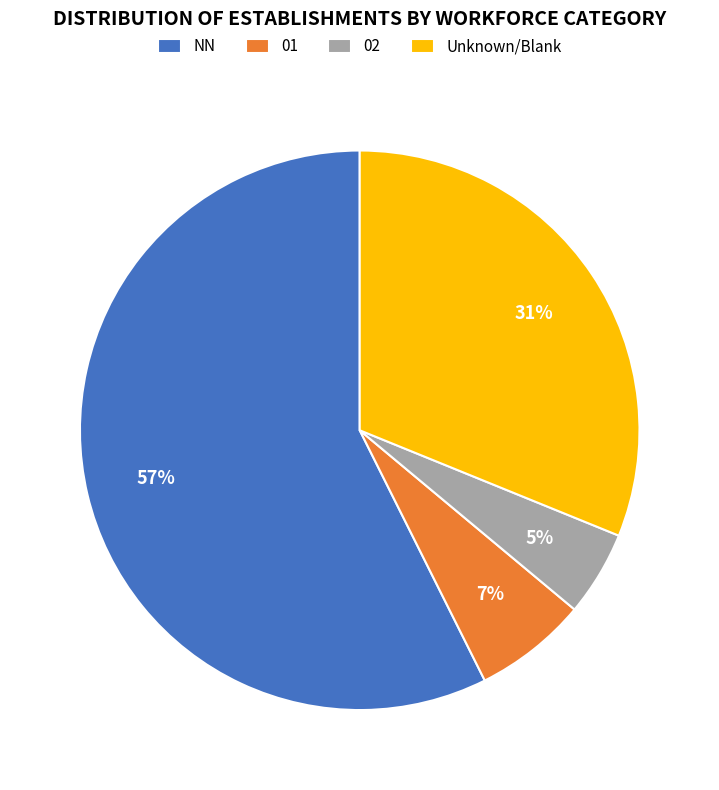

Does any single category account for the majority?

Yes